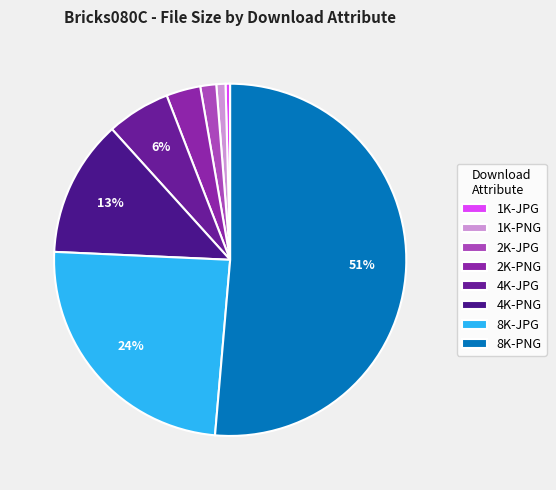

What is the largest slice in the pie chart?

8K-PNG